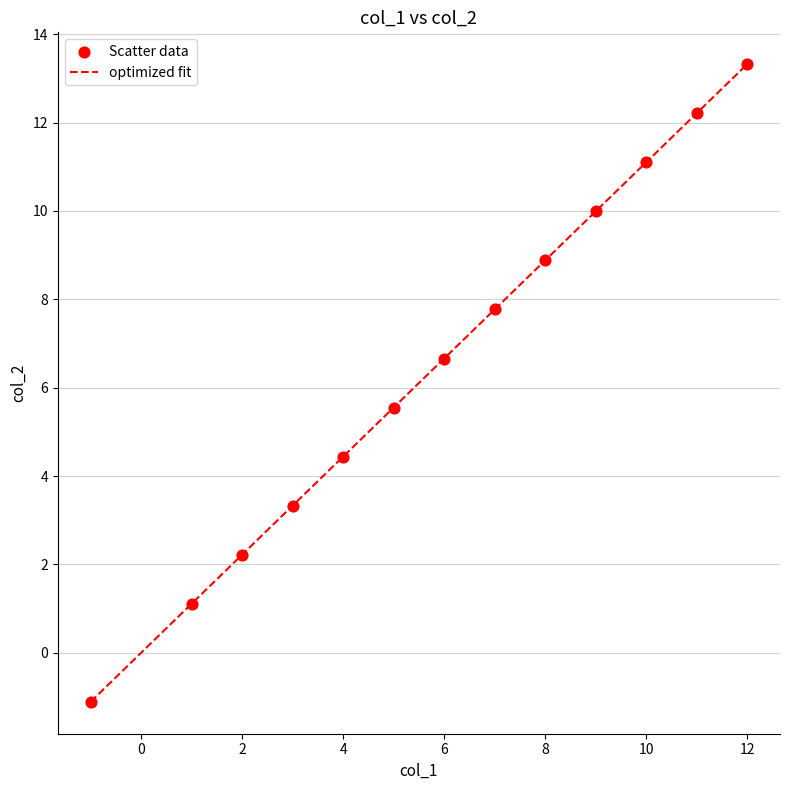

What is the difference between the maximum and minimum values?

14.4